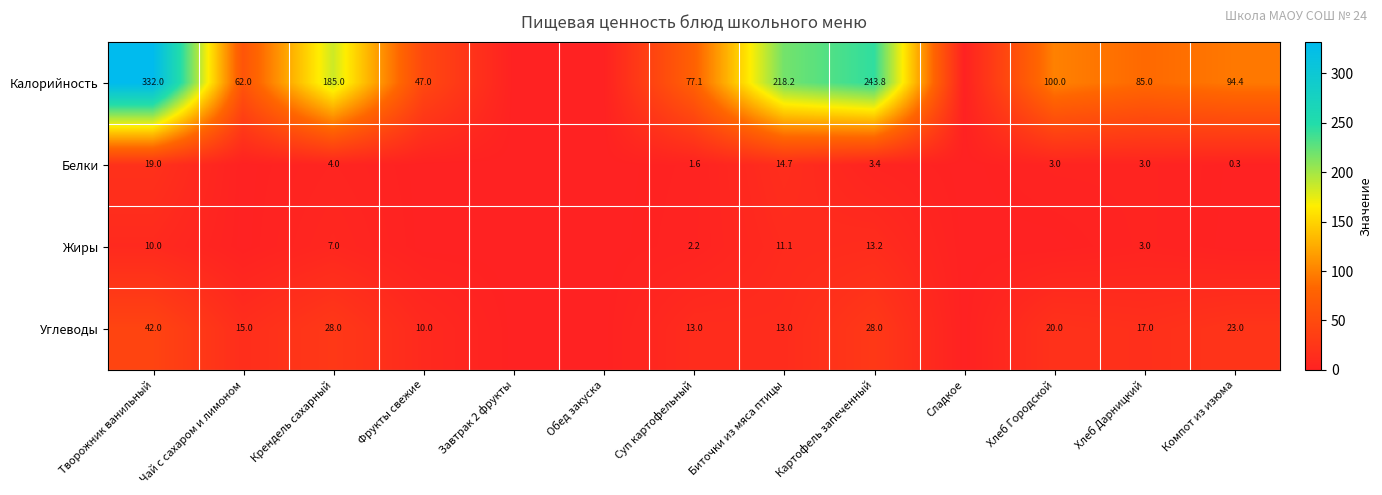

The value of Углеводы at Чай с сахаром и лимоном is 5.5. True or false?

False